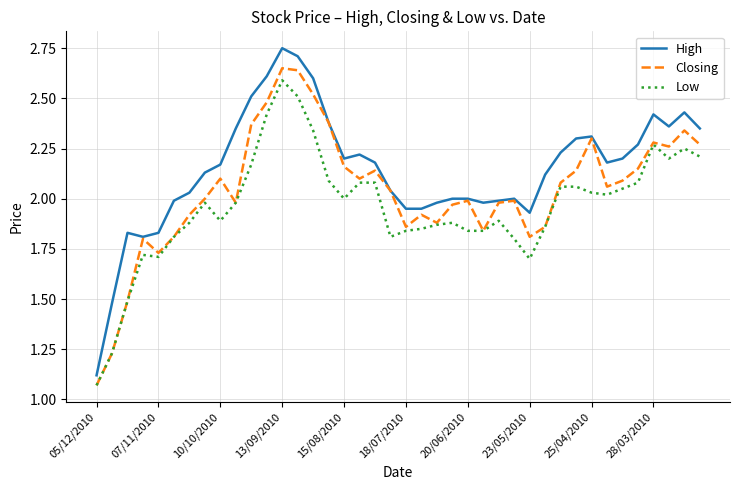

List the series in order of their overall mean, highest first.

High, Closing, Low